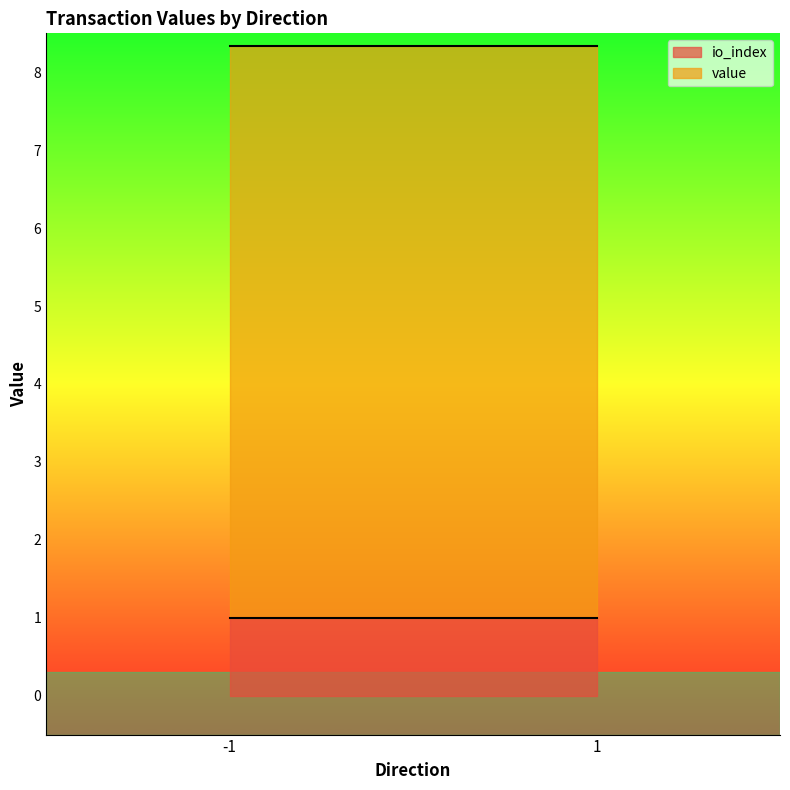

At which category is the sum across all series the highest?

-1